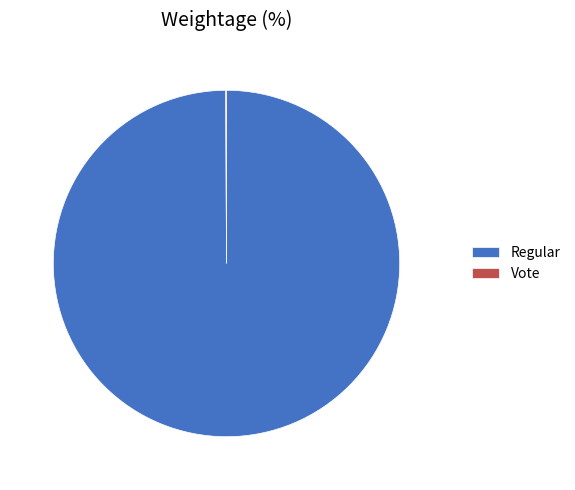

What is the majority slice?

Regular